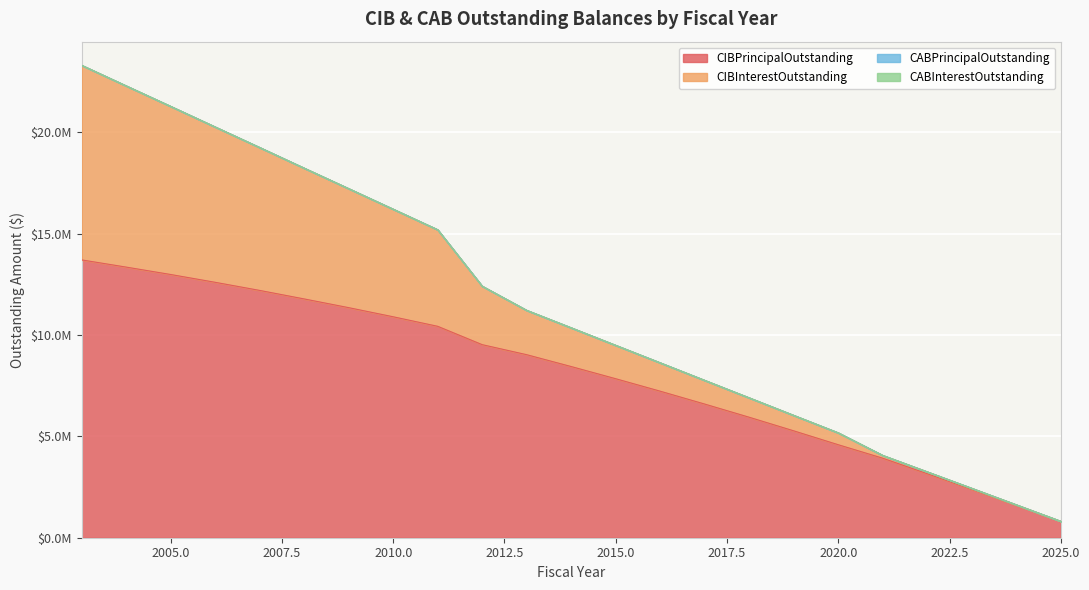

What is the value of the CIBPrincipalOutstanding point at the 21st from the left?

2380000.0